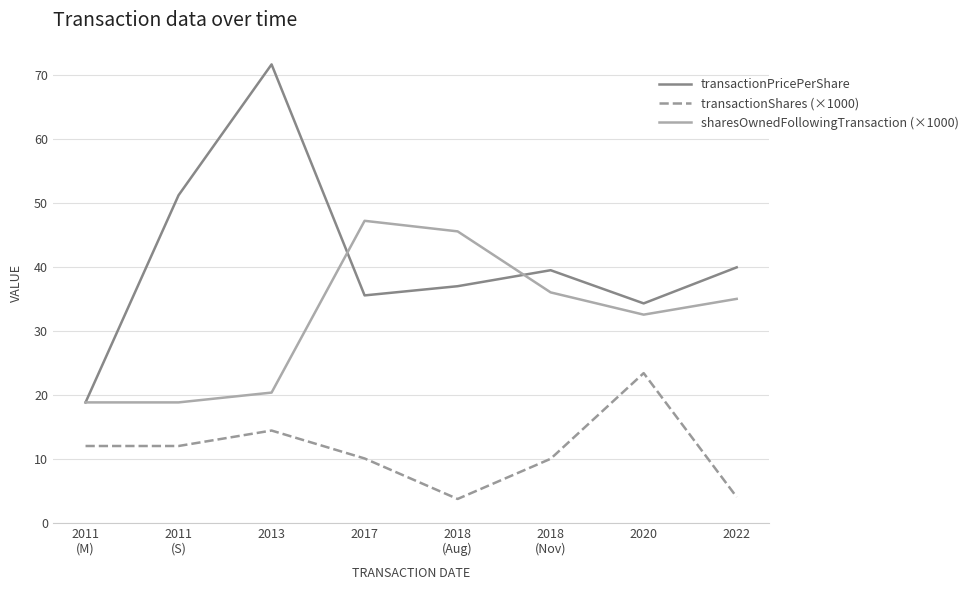

Read the transactionPricePerShare value at 2022.

40.0